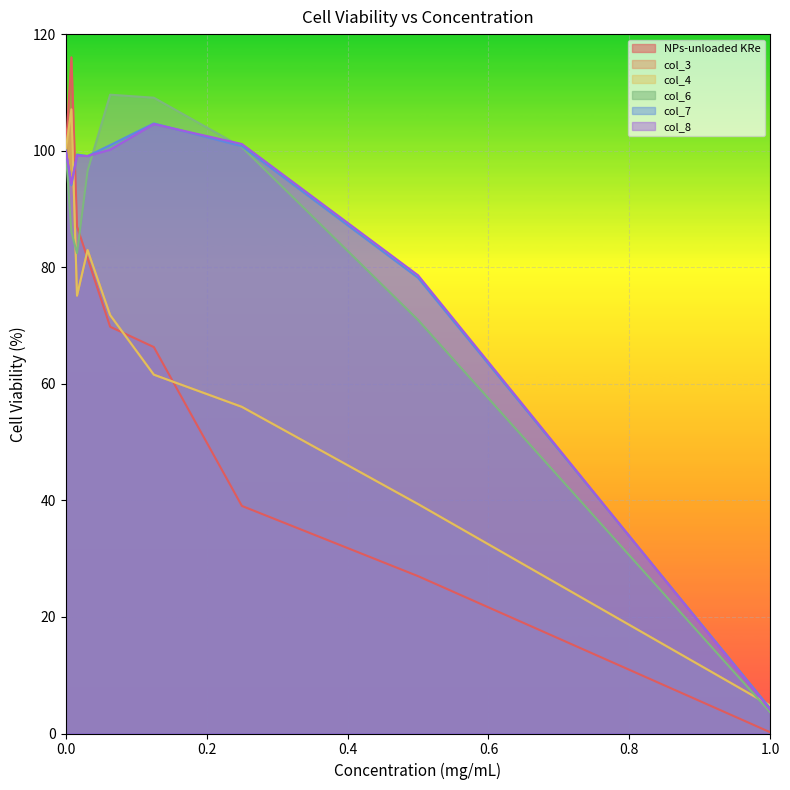

Reading left to right, list all the values displayed in this chart.

NPs-unloaded KRe: 0=100.0	0.008=116.0	0.016=87.0	0.031=81.5	0.063=69.8	0.125=66.3	0.25=39.0	0.5=27.0	1=0.2
col_3: 0=100.0	0.008=107.1	0.016=75.1	0.031=82.9	0.063=71.8	0.125=61.6	0.25=56.0	0.5=39.4	1=4.8
col_4: 0=100.0	0.008=107.1	0.016=75.1	0.031=82.9	0.063=71.8	0.125=61.6	0.25=56.0	0.5=39.4	1=4.8
col_6: 0=100.0	0.008=86.0	0.016=82.4	0.031=96.5	0.063=109.6	0.125=109.1	0.25=100.6	0.5=71.0	1=3.6
col_7: 0=100.0	0.008=94.1	0.016=99.3	0.031=99.1	0.063=100.9	0.125=104.7	0.25=100.8	0.5=78.2	1=4.3
col_8: 0=100.0	0.008=94.3	0.016=99.2	0.031=99.1	0.063=100.2	0.125=104.6	0.25=101.1	0.5=78.6	1=4.0